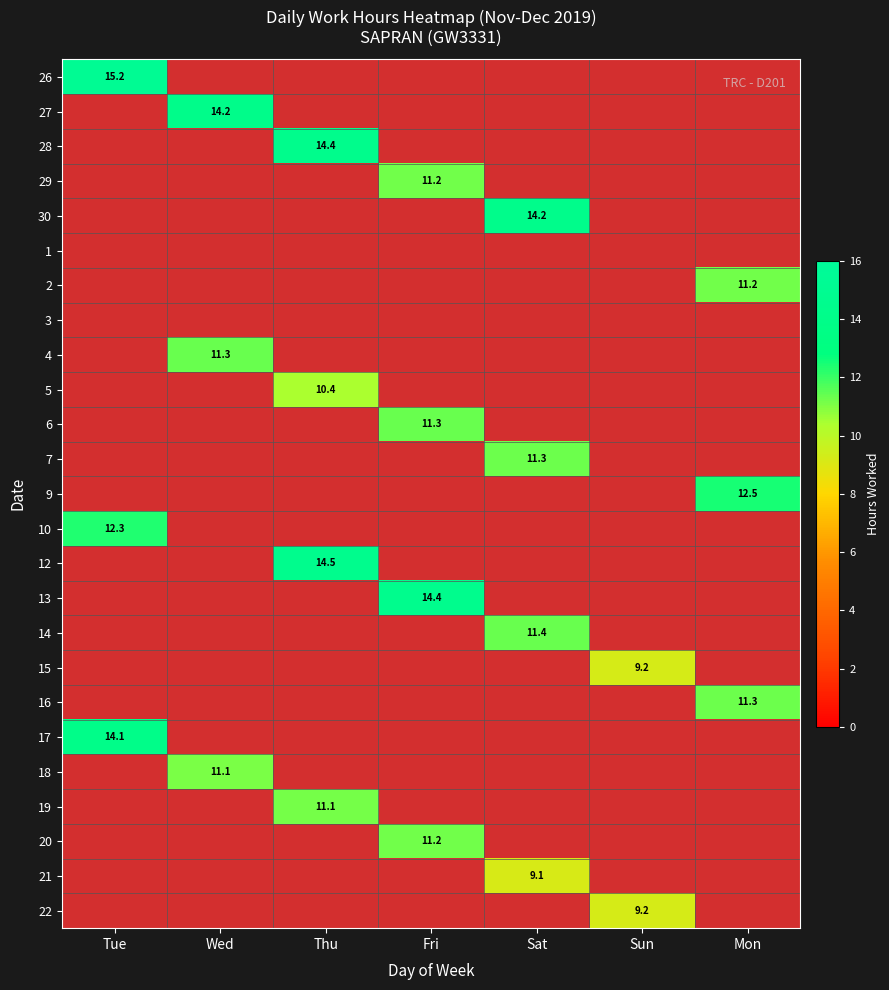

Which series has the largest range (max minus min)?

26